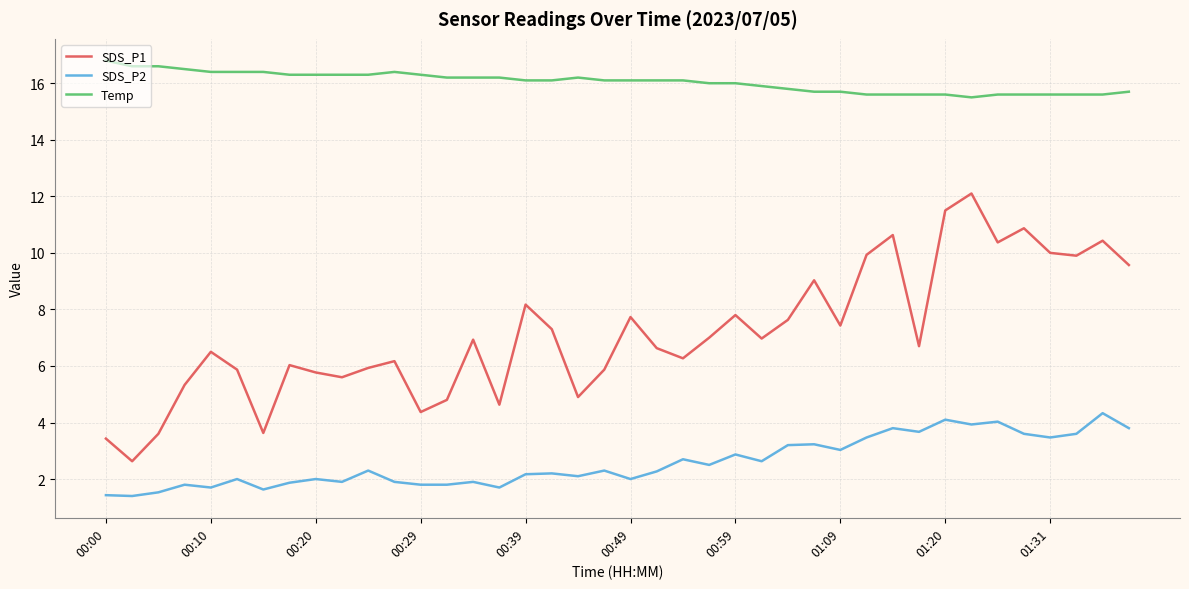

What is the minimum value shown in the chart?

1.4